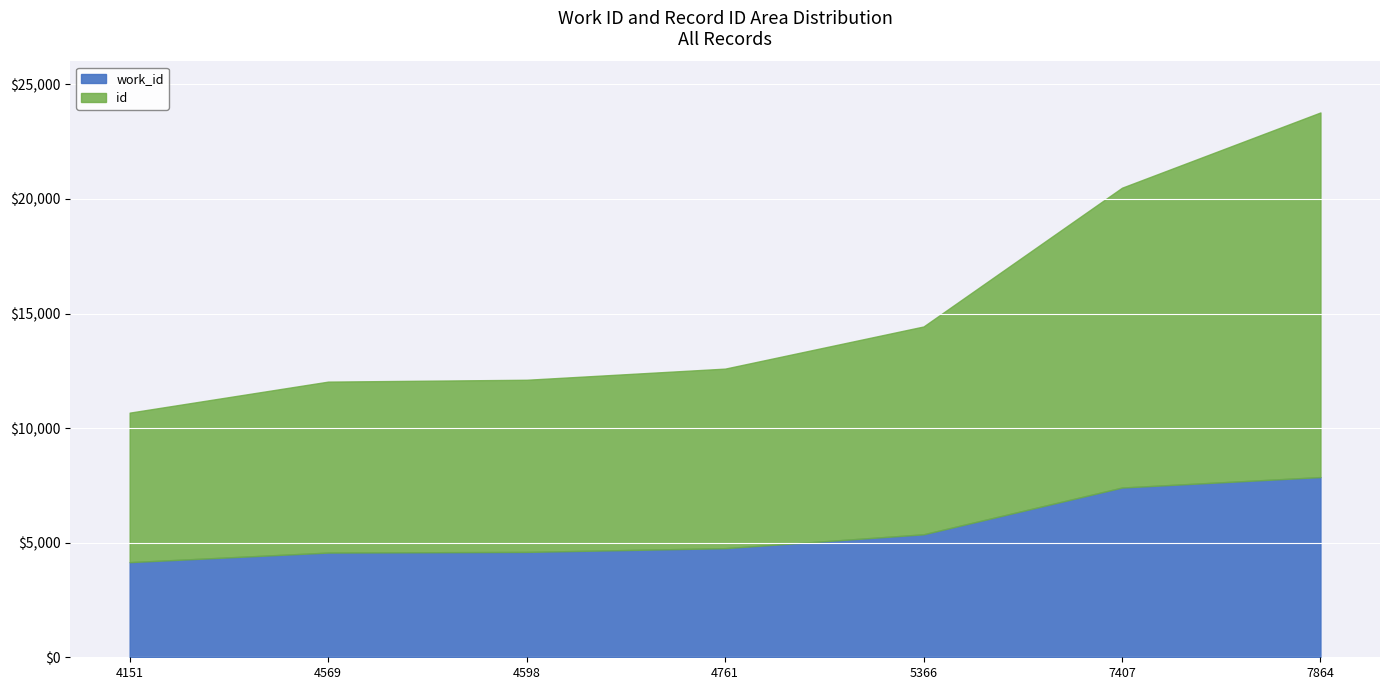

How many lines are shown in the chart?

2